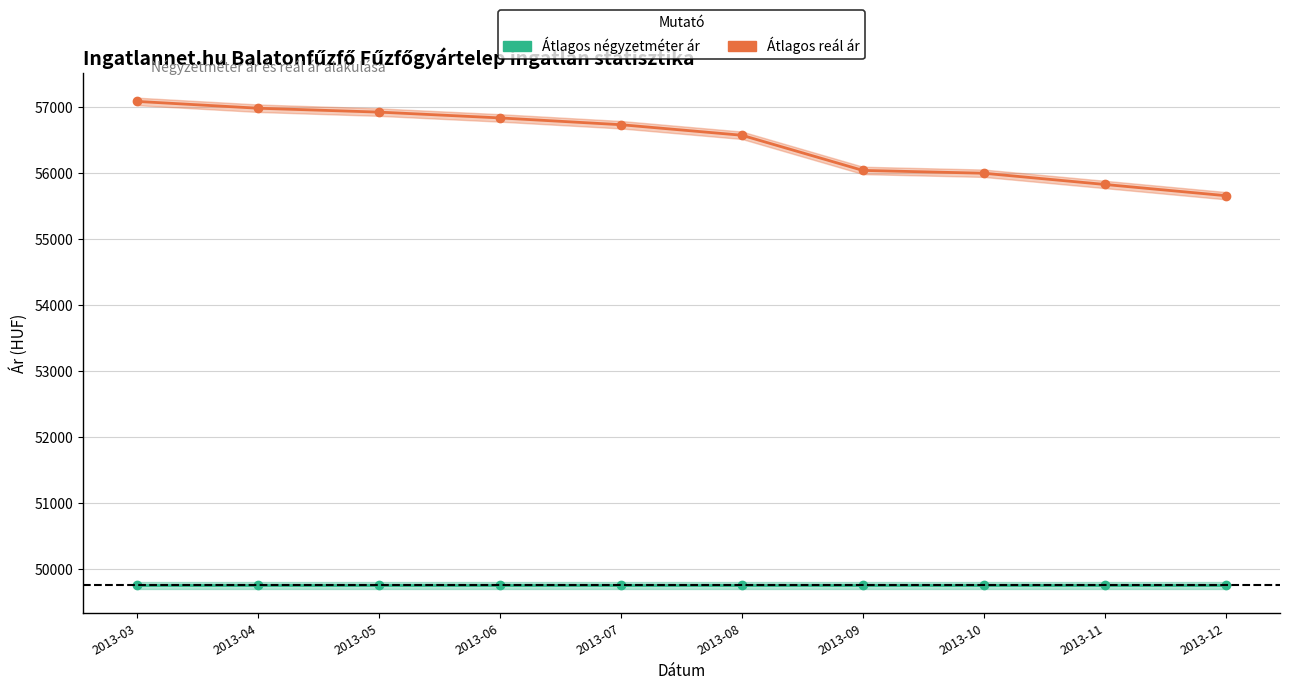

Reading left to right, list all the values displayed in this chart.

Átlagos reál ár: 2013-03=57091	2013-04=56988	2013-05=56929	2013-06=56841	2013-07=56738	2013-08=56578	2013-09=56045	2013-10=56002	2013-11=55832	2013-12=55662
Átlagos négyzetméter ár: 2013-03=49750	2013-04=49750	2013-05=49750	2013-06=49750	2013-07=49750	2013-08=49750	2013-09=49750	2013-10=49750	2013-11=49750	2013-12=49750